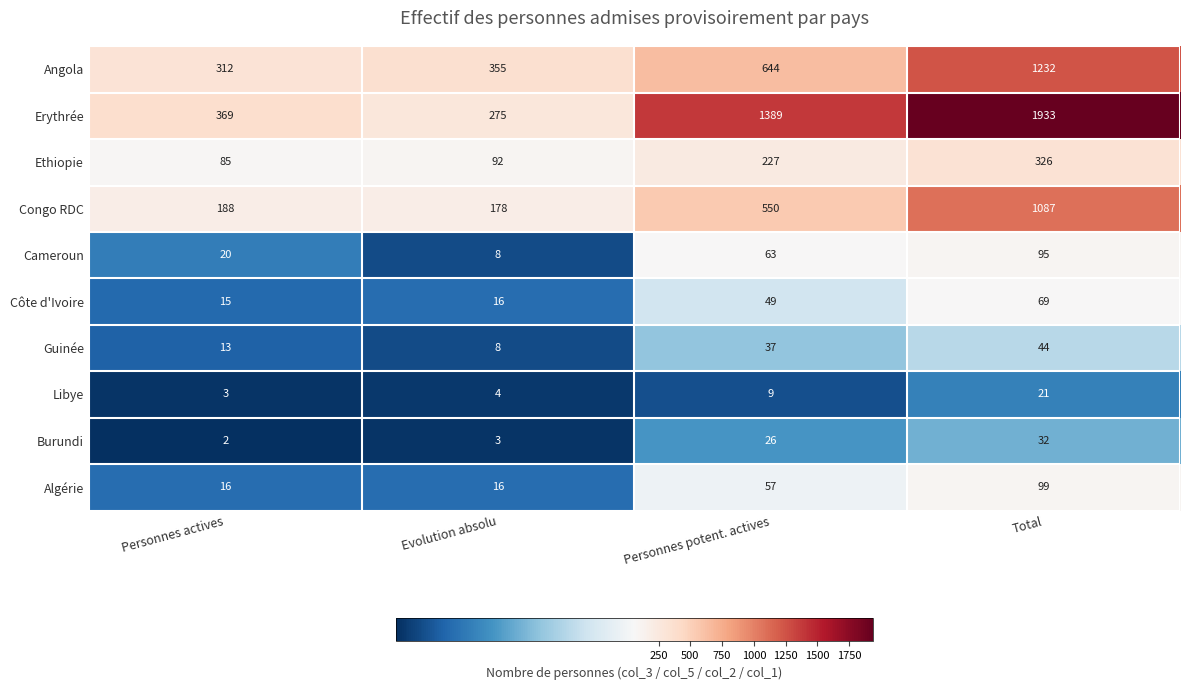

Is the value of Burundi at Personnes potent. actives greater than the value of Erythrée at Total?

No